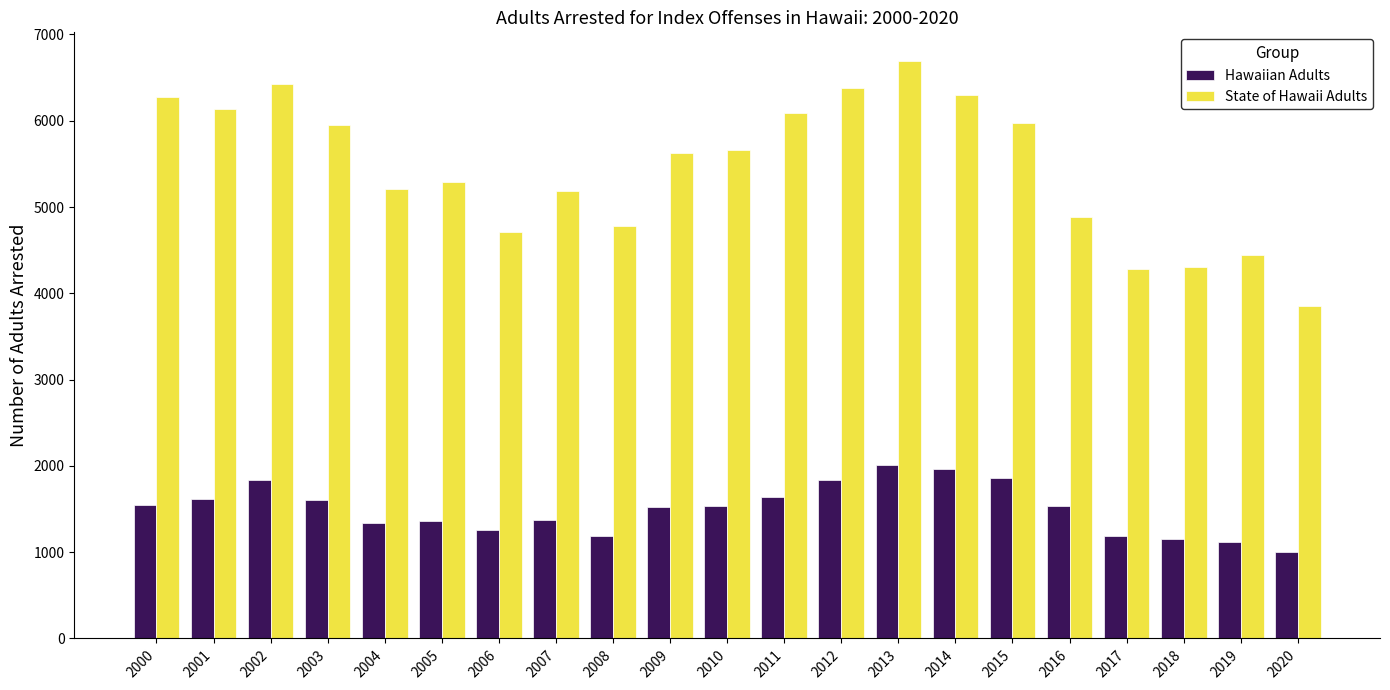

What is the difference between the second highest and minimum values in the Hawaiian Adults series?

961